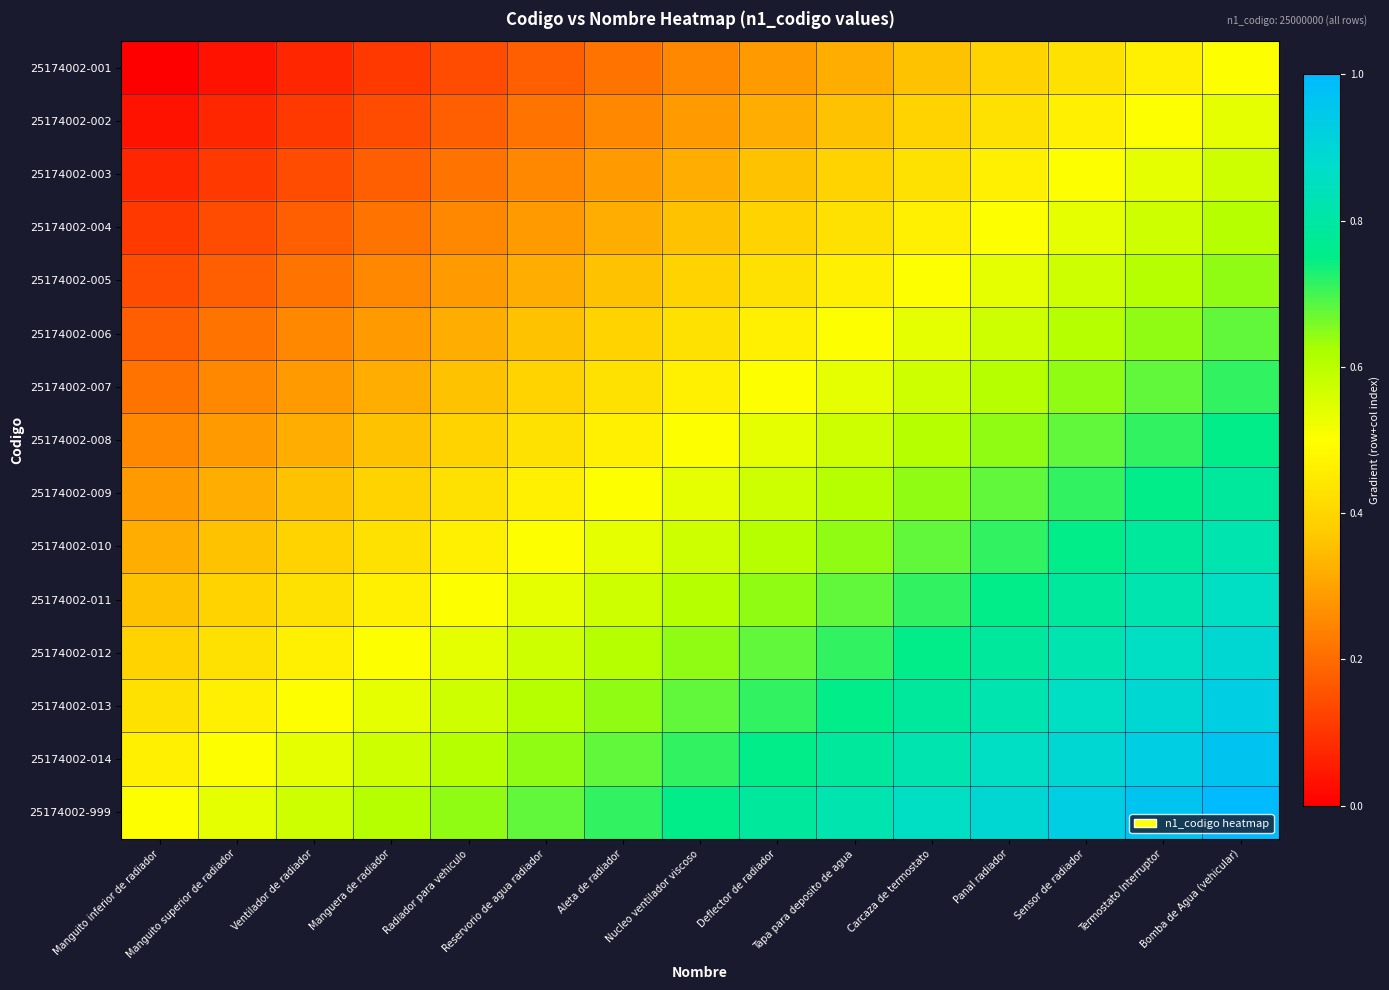

Reading left to right, what are all the values shown in this chart?

25174002-001: Manguito inferior de radiador=0.0	Manguito superior de radiador=0.0	Ventilador de radiador=0.1	Manguera de radiador=0.1	Radiador para vehiculo=0.1	Reservorio de agua radiador=0.2	Aleta de radiador=0.2	Nucleo ventilador viscoso=0.2	Deflector de radiador=0.3	Tapa para deposito de agua=0.3	Carcaza de termostato=0.4	Panal radiador=0.4	Sensor de radiador=0.4	Termostato Interruptor=0.5	Bomba de Agua (vehicular)=0.5
25174002-002: Manguito inferior de radiador=0.0	Manguito superior de radiador=0.1	Ventilador de radiador=0.1	Manguera de radiador=0.1	Radiador para vehiculo=0.2	Reservorio de agua radiador=0.2	Aleta de radiador=0.2	Nucleo ventilador viscoso=0.3	Deflector de radiador=0.3	Tapa para deposito de agua=0.4	Carcaza de termostato=0.4	Panal radiador=0.4	Sensor de radiador=0.5	Termostato Interruptor=0.5	Bomba de Agua (vehicular)=0.5
25174002-003: Manguito inferior de radiador=0.1	Manguito superior de radiador=0.1	Ventilador de radiador=0.1	Manguera de radiador=0.2	Radiador para vehiculo=0.2	Reservorio de agua radiador=0.2	Aleta de radiador=0.3	Nucleo ventilador viscoso=0.3	Deflector de radiador=0.4	Tapa para deposito de agua=0.4	Carcaza de termostato=0.4	Panal radiador=0.5	Sensor de radiador=0.5	Termostato Interruptor=0.5	Bomba de Agua (vehicular)=0.6
25174002-004: Manguito inferior de radiador=0.1	Manguito superior de radiador=0.1	Ventilador de radiador=0.2	Manguera de radiador=0.2	Radiador para vehiculo=0.2	Reservorio de agua radiador=0.3	Aleta de radiador=0.3	Nucleo ventilador viscoso=0.4	Deflector de radiador=0.4	Tapa para deposito de agua=0.4	Carcaza de termostato=0.5	Panal radiador=0.5	Sensor de radiador=0.5	Termostato Interruptor=0.6	Bomba de Agua (vehicular)=0.6
25174002-005: Manguito inferior de radiador=0.1	Manguito superior de radiador=0.2	Ventilador de radiador=0.2	Manguera de radiador=0.2	Radiador para vehiculo=0.3	Reservorio de agua radiador=0.3	Aleta de radiador=0.4	Nucleo ventilador viscoso=0.4	Deflector de radiador=0.4	Tapa para deposito de agua=0.5	Carcaza de termostato=0.5	Panal radiador=0.5	Sensor de radiador=0.6	Termostato Interruptor=0.6	Bomba de Agua (vehicular)=0.6
25174002-006: Manguito inferior de radiador=0.2	Manguito superior de radiador=0.2	Ventilador de radiador=0.2	Manguera de radiador=0.3	Radiador para vehiculo=0.3	Reservorio de agua radiador=0.4	Aleta de radiador=0.4	Nucleo ventilador viscoso=0.4	Deflector de radiador=0.5	Tapa para deposito de agua=0.5	Carcaza de termostato=0.5	Panal radiador=0.6	Sensor de radiador=0.6	Termostato Interruptor=0.6	Bomba de Agua (vehicular)=0.7
25174002-007: Manguito inferior de radiador=0.2	Manguito superior de radiador=0.2	Ventilador de radiador=0.3	Manguera de radiador=0.3	Radiador para vehiculo=0.4	Reservorio de agua radiador=0.4	Aleta de radiador=0.4	Nucleo ventilador viscoso=0.5	Deflector de radiador=0.5	Tapa para deposito de agua=0.5	Carcaza de termostato=0.6	Panal radiador=0.6	Sensor de radiador=0.6	Termostato Interruptor=0.7	Bomba de Agua (vehicular)=0.7
25174002-008: Manguito inferior de radiador=0.2	Manguito superior de radiador=0.3	Ventilador de radiador=0.3	Manguera de radiador=0.4	Radiador para vehiculo=0.4	Reservorio de agua radiador=0.4	Aleta de radiador=0.5	Nucleo ventilador viscoso=0.5	Deflector de radiador=0.5	Tapa para deposito de agua=0.6	Carcaza de termostato=0.6	Panal radiador=0.6	Sensor de radiador=0.7	Termostato Interruptor=0.7	Bomba de Agua (vehicular)=0.8
25174002-009: Manguito inferior de radiador=0.3	Manguito superior de radiador=0.3	Ventilador de radiador=0.4	Manguera de radiador=0.4	Radiador para vehiculo=0.4	Reservorio de agua radiador=0.5	Aleta de radiador=0.5	Nucleo ventilador viscoso=0.5	Deflector de radiador=0.6	Tapa para deposito de agua=0.6	Carcaza de termostato=0.6	Panal radiador=0.7	Sensor de radiador=0.7	Termostato Interruptor=0.8	Bomba de Agua (vehicular)=0.8
25174002-010: Manguito inferior de radiador=0.3	Manguito superior de radiador=0.4	Ventilador de radiador=0.4	Manguera de radiador=0.4	Radiador para vehiculo=0.5	Reservorio de agua radiador=0.5	Aleta de radiador=0.5	Nucleo ventilador viscoso=0.6	Deflector de radiador=0.6	Tapa para deposito de agua=0.6	Carcaza de termostato=0.7	Panal radiador=0.7	Sensor de radiador=0.8	Termostato Interruptor=0.8	Bomba de Agua (vehicular)=0.8
25174002-011: Manguito inferior de radiador=0.4	Manguito superior de radiador=0.4	Ventilador de radiador=0.4	Manguera de radiador=0.5	Radiador para vehiculo=0.5	Reservorio de agua radiador=0.5	Aleta de radiador=0.6	Nucleo ventilador viscoso=0.6	Deflector de radiador=0.6	Tapa para deposito de agua=0.7	Carcaza de termostato=0.7	Panal radiador=0.8	Sensor de radiador=0.8	Termostato Interruptor=0.8	Bomba de Agua (vehicular)=0.9
25174002-012: Manguito inferior de radiador=0.4	Manguito superior de radiador=0.4	Ventilador de radiador=0.5	Manguera de radiador=0.5	Radiador para vehiculo=0.5	Reservorio de agua radiador=0.6	Aleta de radiador=0.6	Nucleo ventilador viscoso=0.6	Deflector de radiador=0.7	Tapa para deposito de agua=0.7	Carcaza de termostato=0.8	Panal radiador=0.8	Sensor de radiador=0.8	Termostato Interruptor=0.9	Bomba de Agua (vehicular)=0.9
25174002-013: Manguito inferior de radiador=0.4	Manguito superior de radiador=0.5	Ventilador de radiador=0.5	Manguera de radiador=0.5	Radiador para vehiculo=0.6	Reservorio de agua radiador=0.6	Aleta de radiador=0.6	Nucleo ventilador viscoso=0.7	Deflector de radiador=0.7	Tapa para deposito de agua=0.8	Carcaza de termostato=0.8	Panal radiador=0.8	Sensor de radiador=0.9	Termostato Interruptor=0.9	Bomba de Agua (vehicular)=0.9
25174002-014: Manguito inferior de radiador=0.5	Manguito superior de radiador=0.5	Ventilador de radiador=0.5	Manguera de radiador=0.6	Radiador para vehiculo=0.6	Reservorio de agua radiador=0.6	Aleta de radiador=0.7	Nucleo ventilador viscoso=0.7	Deflector de radiador=0.8	Tapa para deposito de agua=0.8	Carcaza de termostato=0.8	Panal radiador=0.9	Sensor de radiador=0.9	Termostato Interruptor=0.9	Bomba de Agua (vehicular)=1.0
25174002-999: Manguito inferior de radiador=0.5	Manguito superior de radiador=0.5	Ventilador de radiador=0.6	Manguera de radiador=0.6	Radiador para vehiculo=0.6	Reservorio de agua radiador=0.7	Aleta de radiador=0.7	Nucleo ventilador viscoso=0.8	Deflector de radiador=0.8	Tapa para deposito de agua=0.8	Carcaza de termostato=0.9	Panal radiador=0.9	Sensor de radiador=0.9	Termostato Interruptor=1.0	Bomba de Agua (vehicular)=1.0